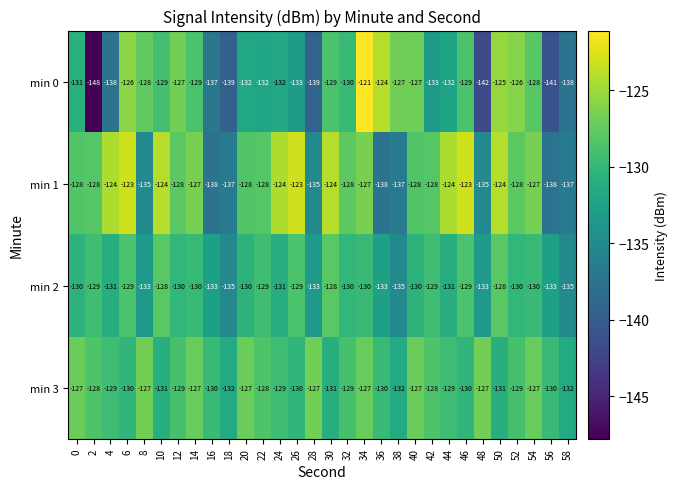

What is the minimum value shown in the chart?

-148